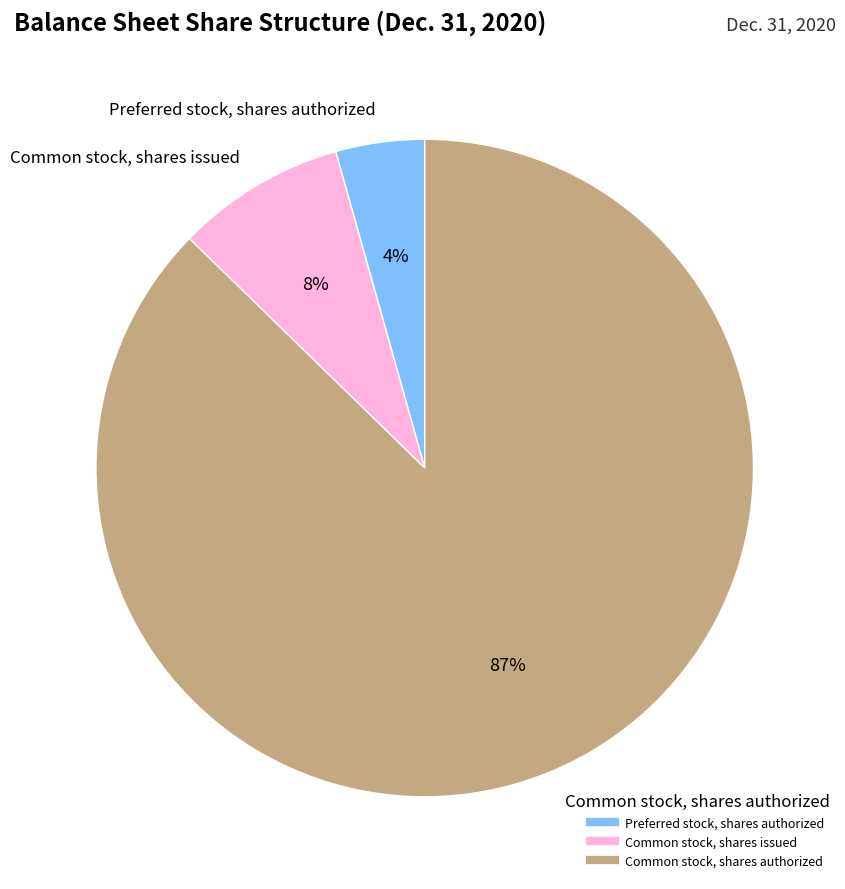

To the nearest percent, what is the combined percentage of Common stock, shares issued and Common stock, shares authorized?

96%